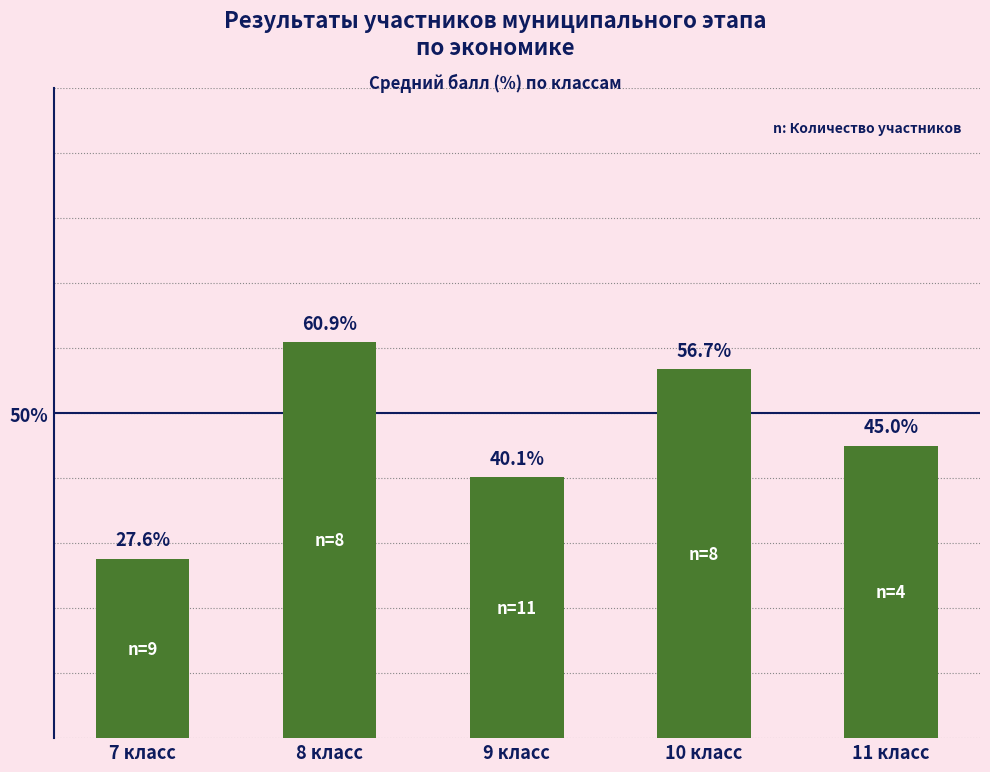

Where does the data first go above 45?

8 класс